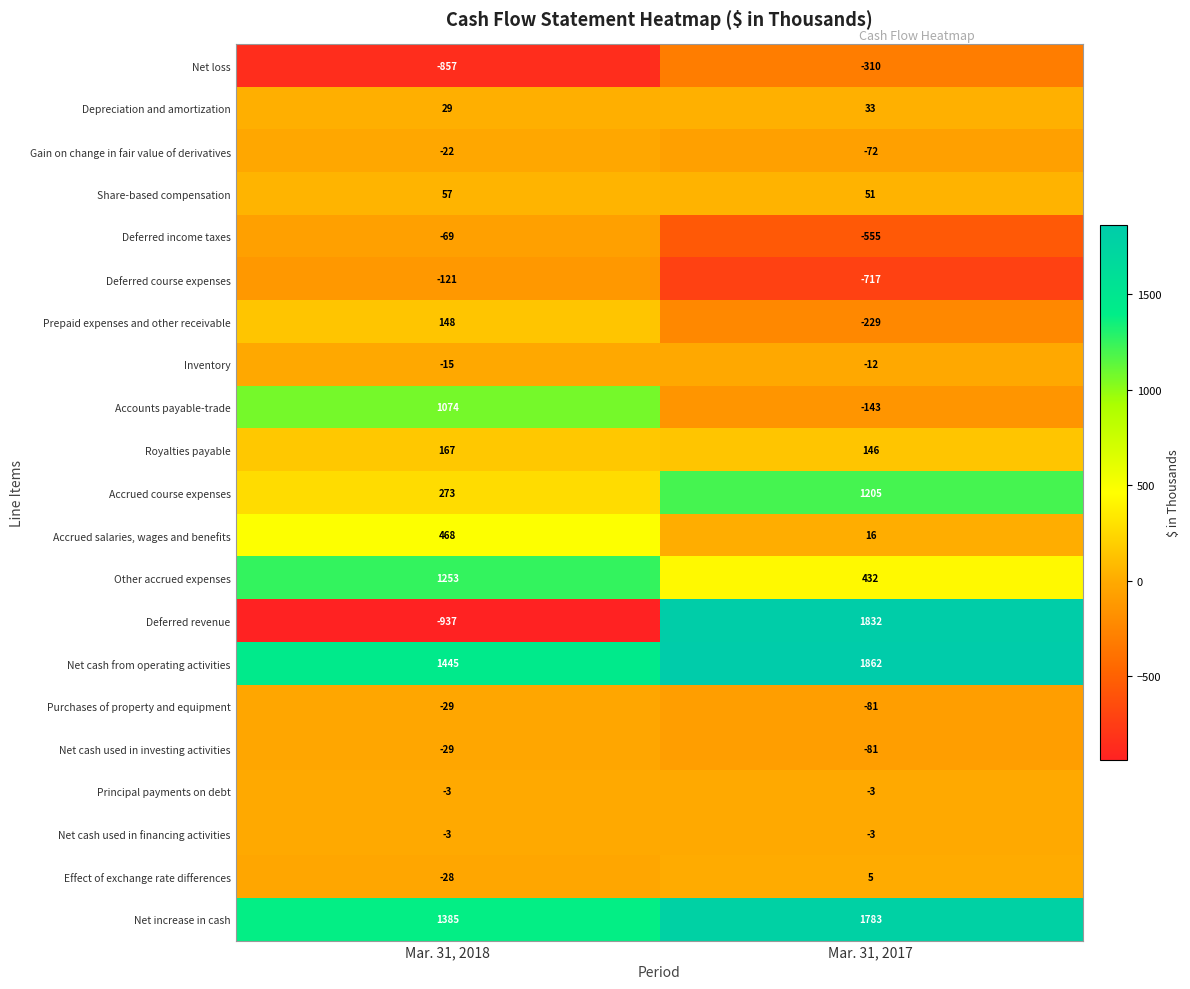

The Net cash used in financing activities series shows -3 at Mar. 31, 2018. True or false?

True